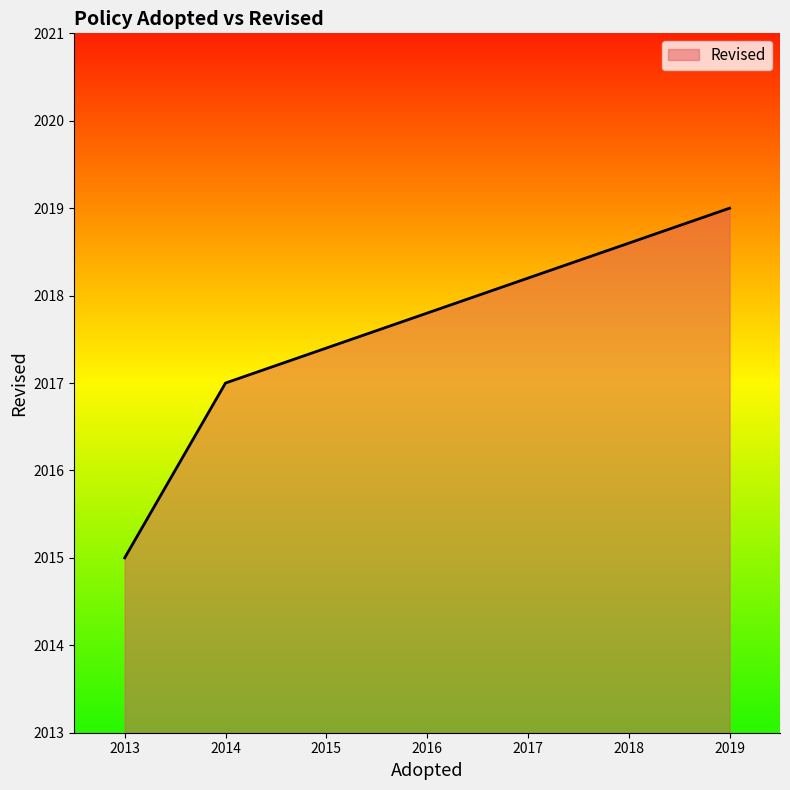

What is the ratio of the value at 2013 to the value at 2019?

1.0